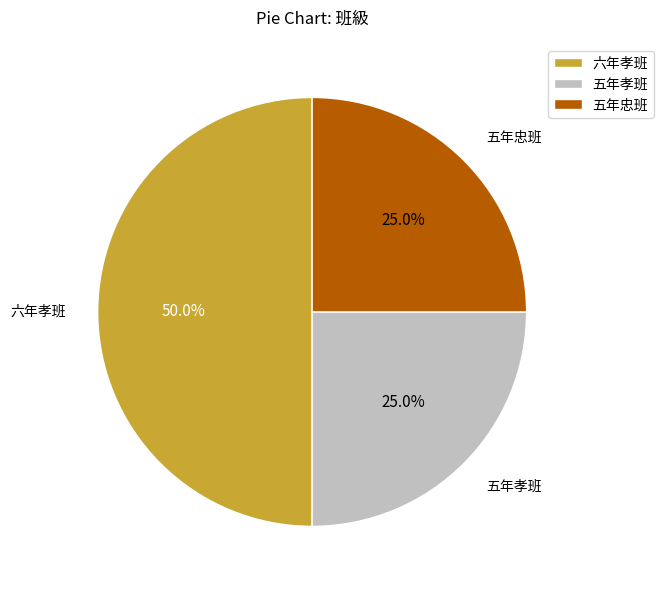

Combined, do 六年孝班 and 五年孝班 account for over 50%?

Yes